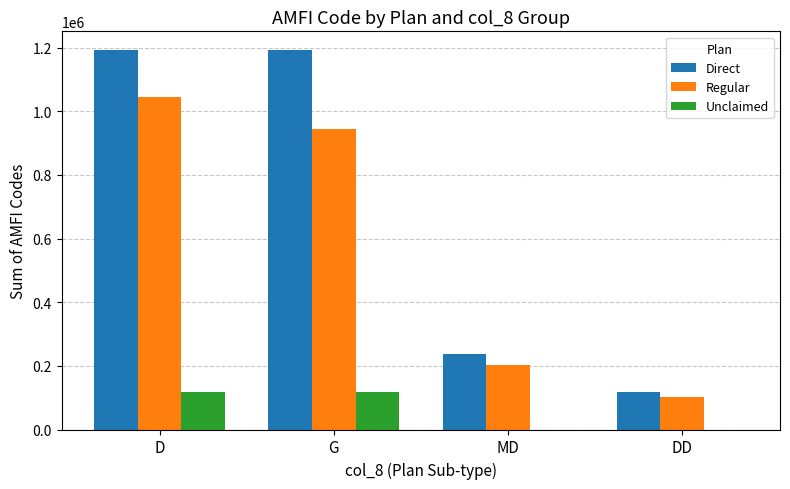

What is the sum of the Regular values at G and D?

1991395